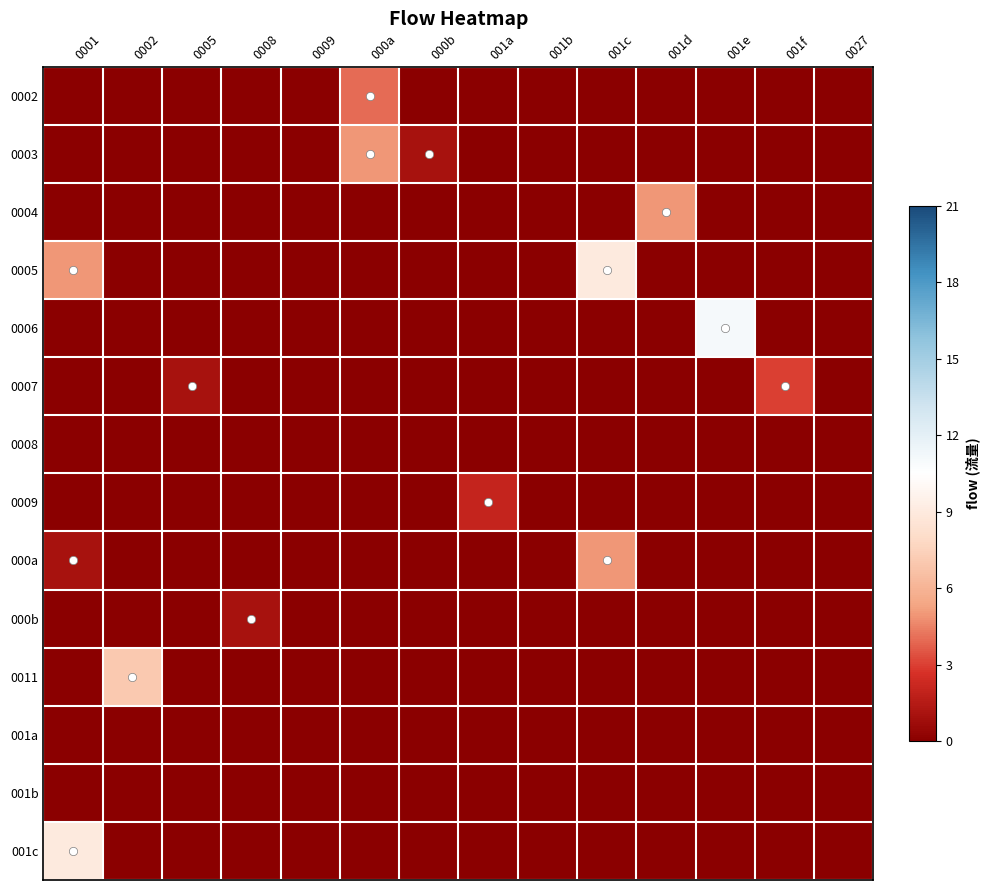

Reading left to right, transcribe all the data shown in this chart.

0002: 0001=0	0002=0	0005=0	0008=0	0009=0	000a=4	000b=0	001a=0	001b=0	001c=0	001d=0	001e=0	001f=0	0027=0
0003: 0001=0	0002=0	0005=0	0008=0	0009=0	000a=5	000b=1	001a=0	001b=0	001c=0	001d=0	001e=0	001f=0	0027=0
0004: 0001=0	0002=0	0005=0	0008=0	0009=0	000a=0	000b=0	001a=0	001b=0	001c=0	001d=5	001e=0	001f=0	0027=0
0005: 0001=5	0002=0	0005=0	0008=0	0009=0	000a=0	000b=0	001a=0	001b=0	001c=9	001d=0	001e=0	001f=0	0027=0
0006: 0001=0	0002=0	0005=0	0008=0	0009=0	000a=0	000b=0	001a=0	001b=0	001c=0	001d=0	001e=11	001f=0	0027=0
0007: 0001=0	0002=0	0005=1	0008=0	0009=0	000a=0	000b=0	001a=0	001b=0	001c=0	001d=0	001e=0	001f=3	0027=0
0008: 0001=0	0002=0	0005=0	0008=0	0009=0	000a=0	000b=0	001a=0	001b=0	001c=0	001d=0	001e=0	001f=0	0027=0
0009: 0001=0	0002=0	0005=0	0008=0	0009=0	000a=0	000b=0	001a=2	001b=0	001c=0	001d=0	001e=0	001f=0	0027=0
000a: 0001=1	0002=0	0005=0	0008=0	0009=0	000a=0	000b=0	001a=0	001b=0	001c=5	001d=0	001e=0	001f=0	0027=0
000b: 0001=0	0002=0	0005=0	0008=1	0009=0	000a=0	000b=0	001a=0	001b=0	001c=0	001d=0	001e=0	001f=0	0027=0
0011: 0001=0	0002=7	0005=0	0008=0	0009=0	000a=0	000b=0	001a=0	001b=0	001c=0	001d=0	001e=0	001f=0	0027=0
001a: 0001=0	0002=0	0005=0	0008=0	0009=0	000a=0	000b=0	001a=0	001b=0	001c=0	001d=0	001e=0	001f=0	0027=0
001b: 0001=0	0002=0	0005=0	0008=0	0009=0	000a=0	000b=0	001a=0	001b=0	001c=0	001d=0	001e=0	001f=0	0027=0
001c: 0001=9	0002=0	0005=0	0008=0	0009=0	000a=0	000b=0	001a=0	001b=0	001c=0	001d=0	001e=0	001f=0	0027=0